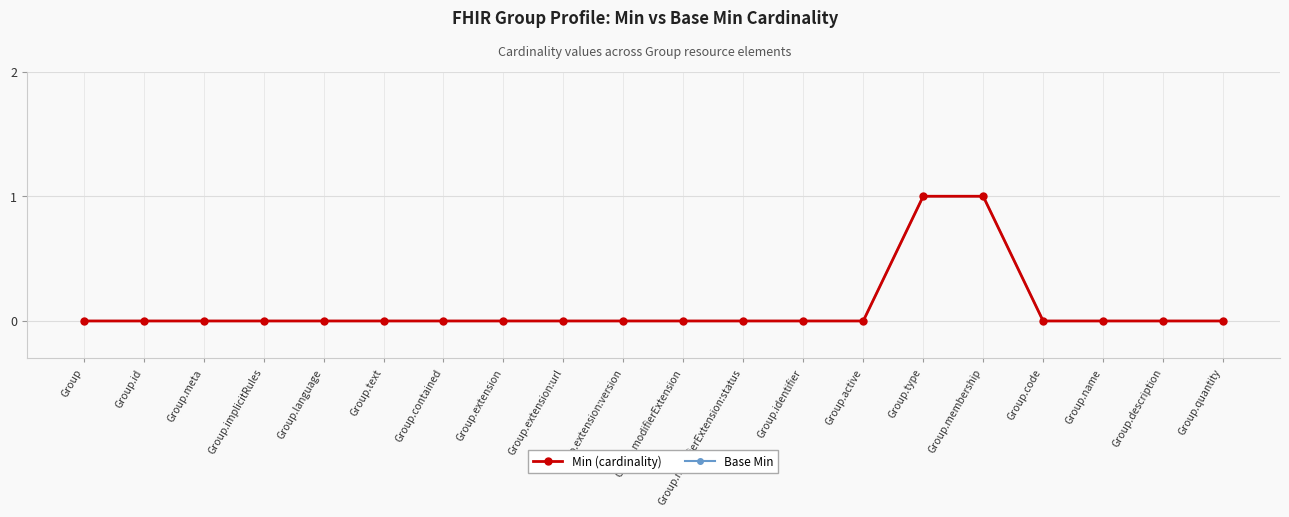

At which category is the sum across all series the highest?

Group.type